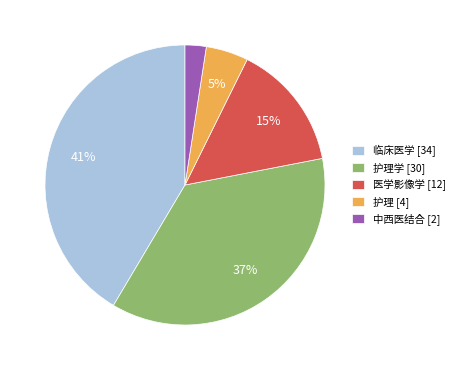

Which category has the biggest portion of the pie?

临床医学 [34]